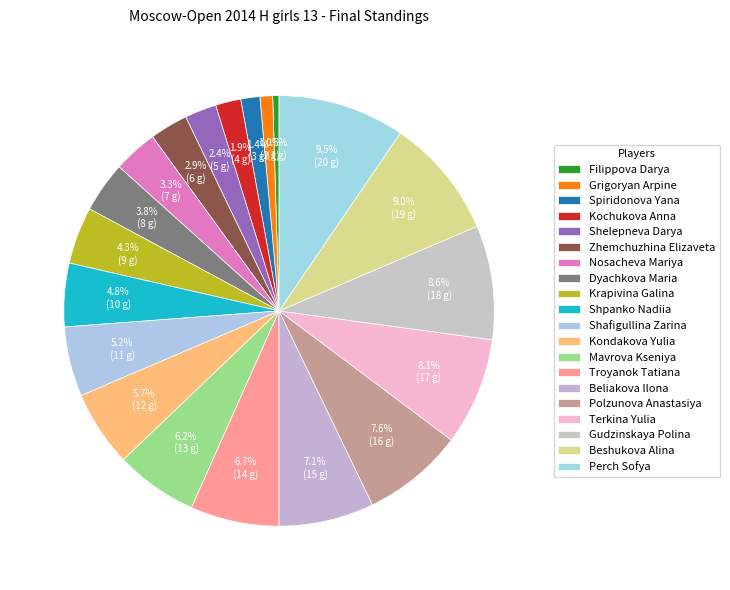

Combined, what portion of the pie is Shpanko Nadiia and Beshukova Alina?

13.8%